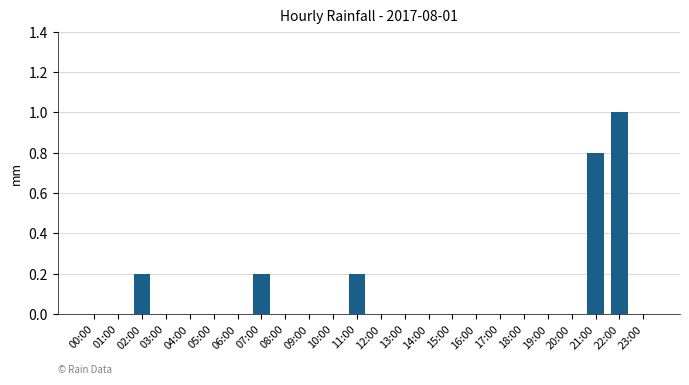

Count the values in the range 0 to 1.

24